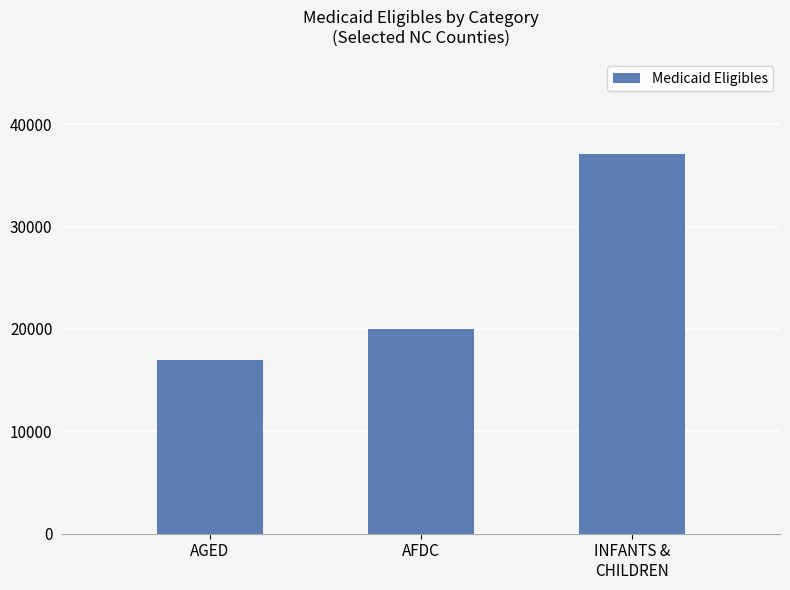

True or false: the data shows 32832 at AFDC.

False